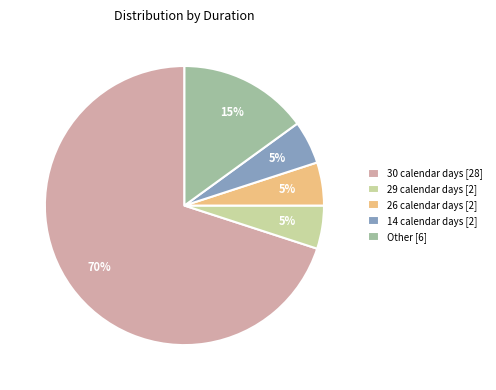

To the nearest percent, what portion does Other [6] represent?

15%